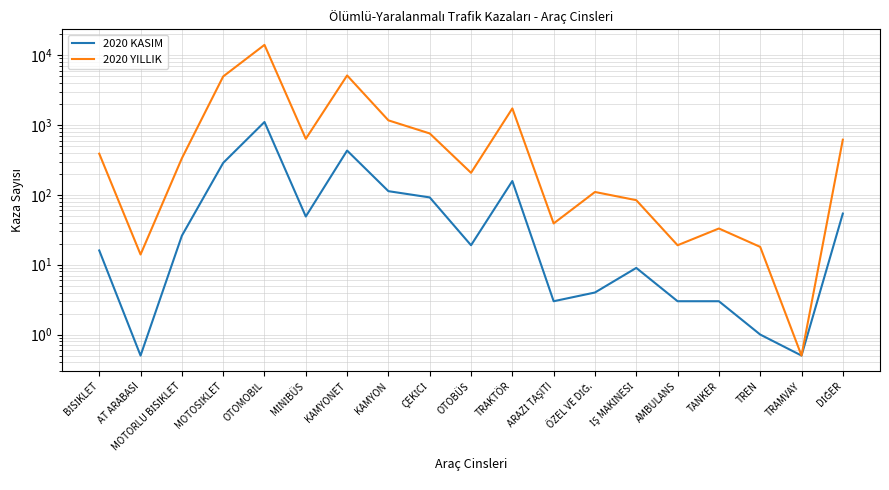

At which category is the sum across all series the highest?

OTOMOBİL